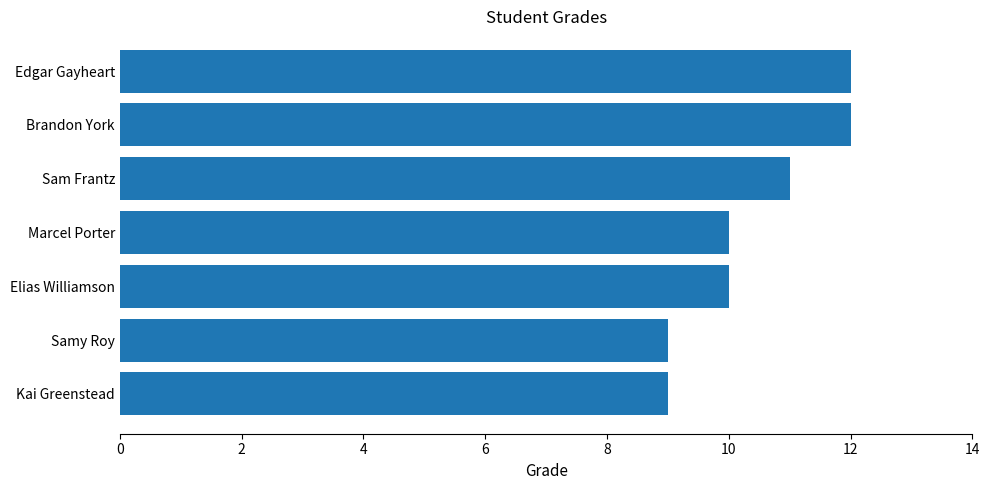

What is the value of the 5th bar from the top?

10